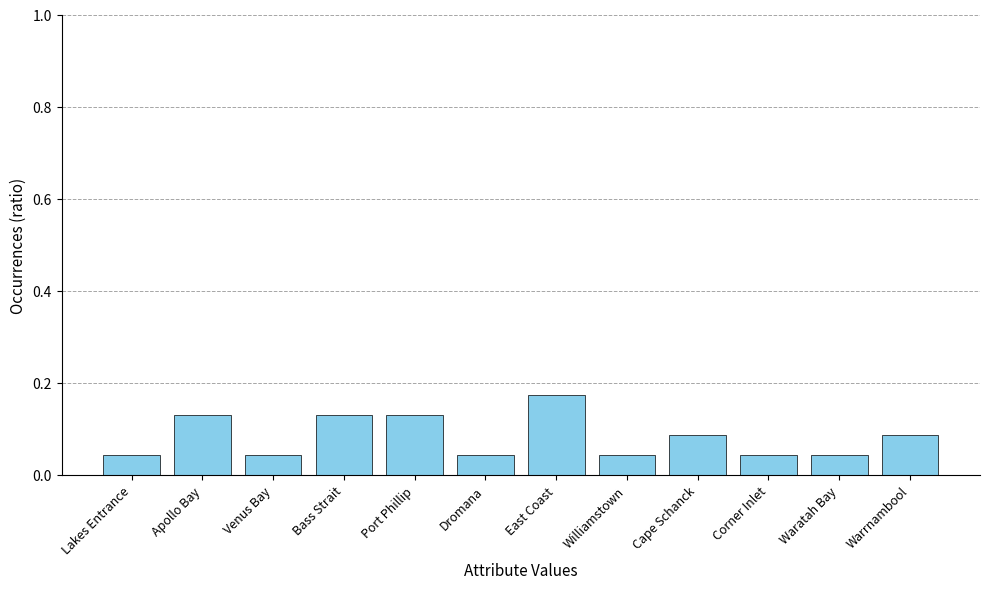

Which category has the highest value across all series?

East Coast